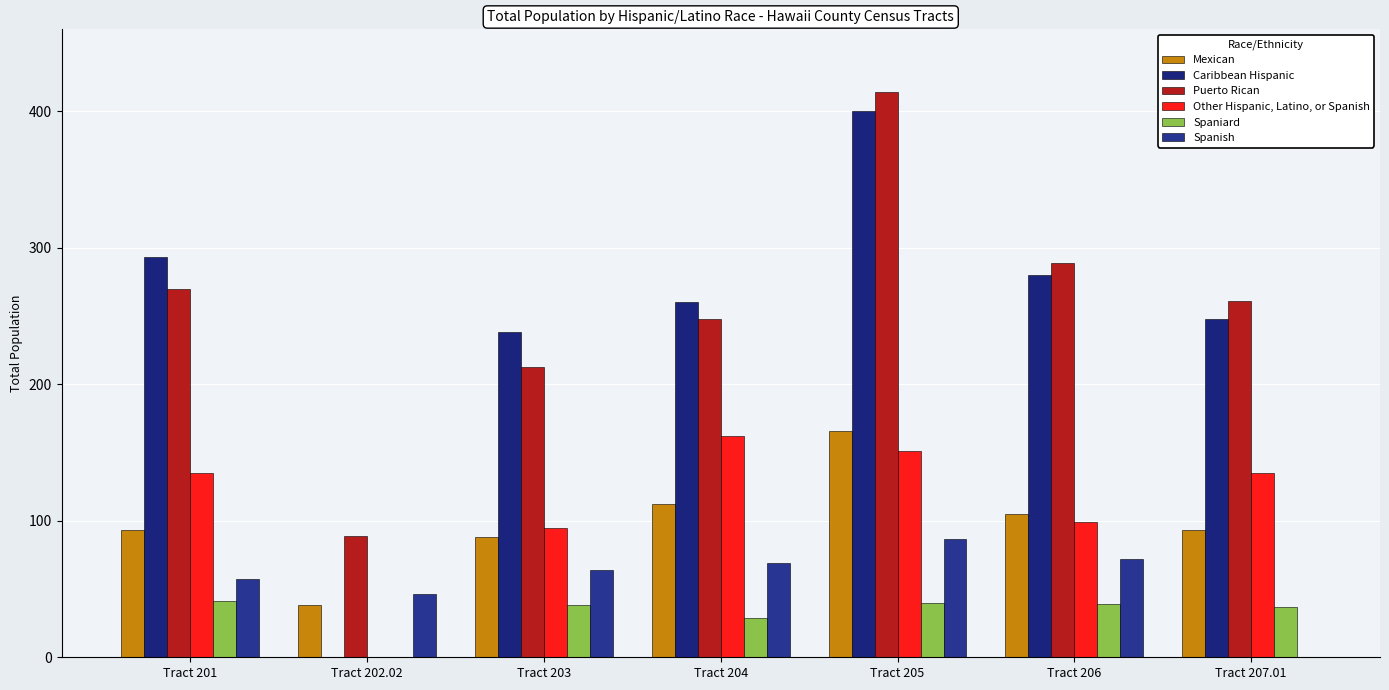

Rank the series at Tract 203 from lowest to highest value.

Spaniard, Spanish, Mexican, Other Hispanic, Latino, or Spanish, Puerto Rican, Caribbean Hispanic